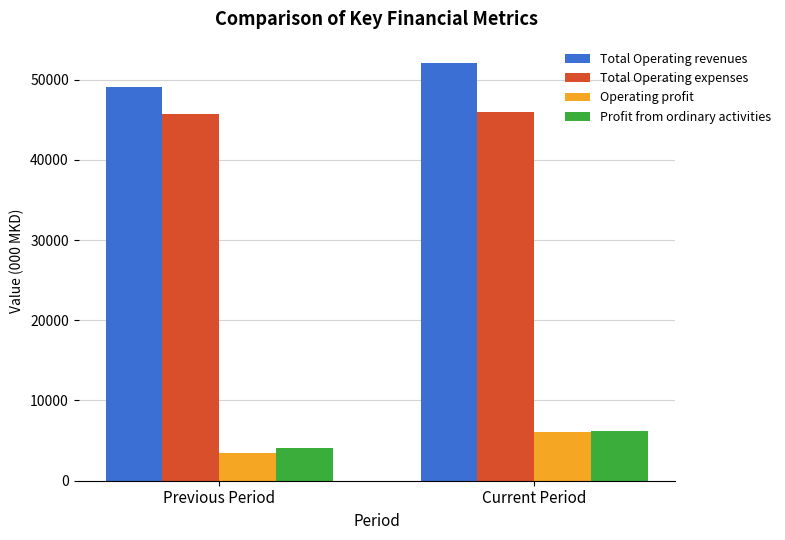

Which series changed the most between Previous Period and Current Period?

Total Operating revenues